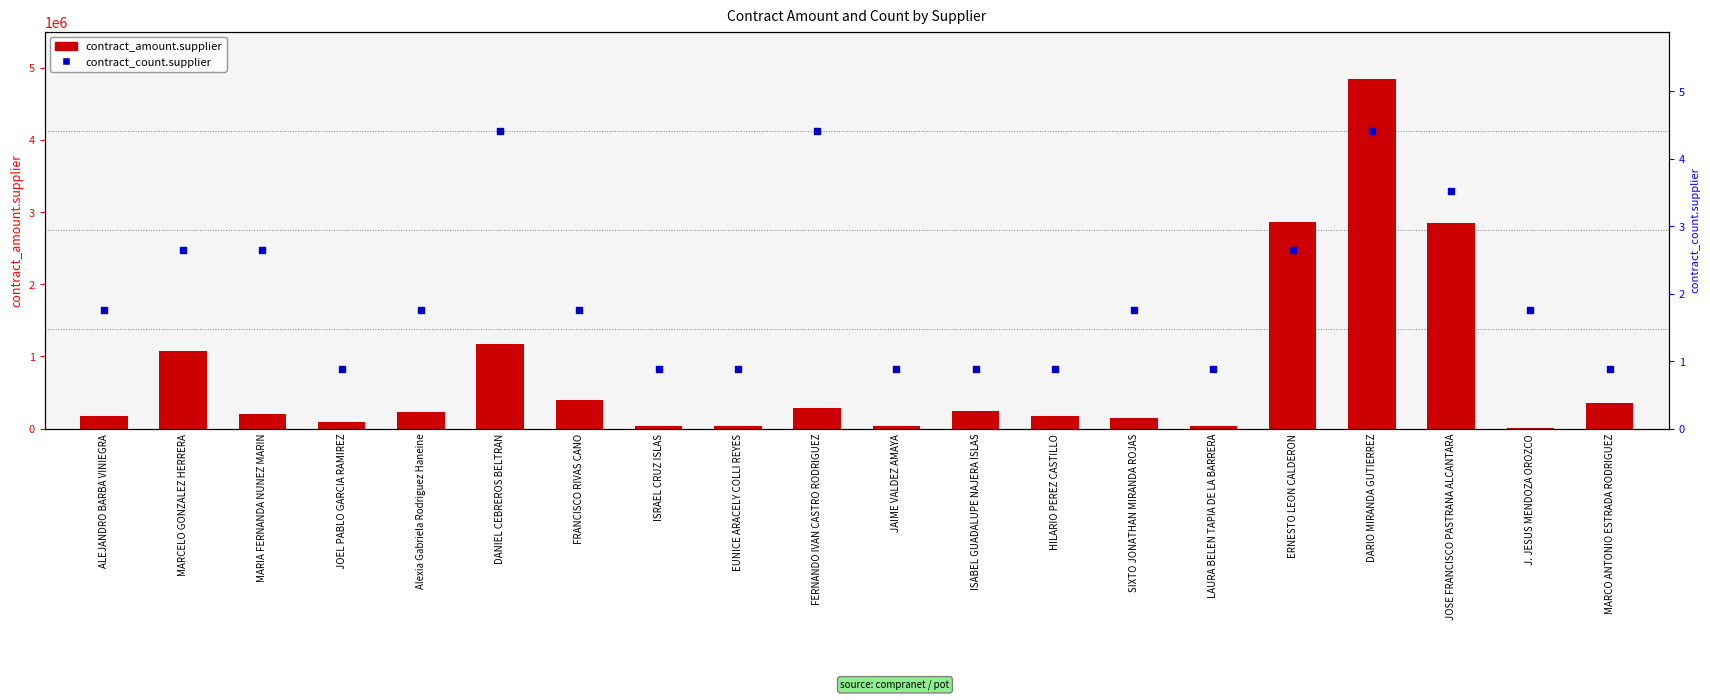

At how many categories does at least one series exceed 4055058?

3